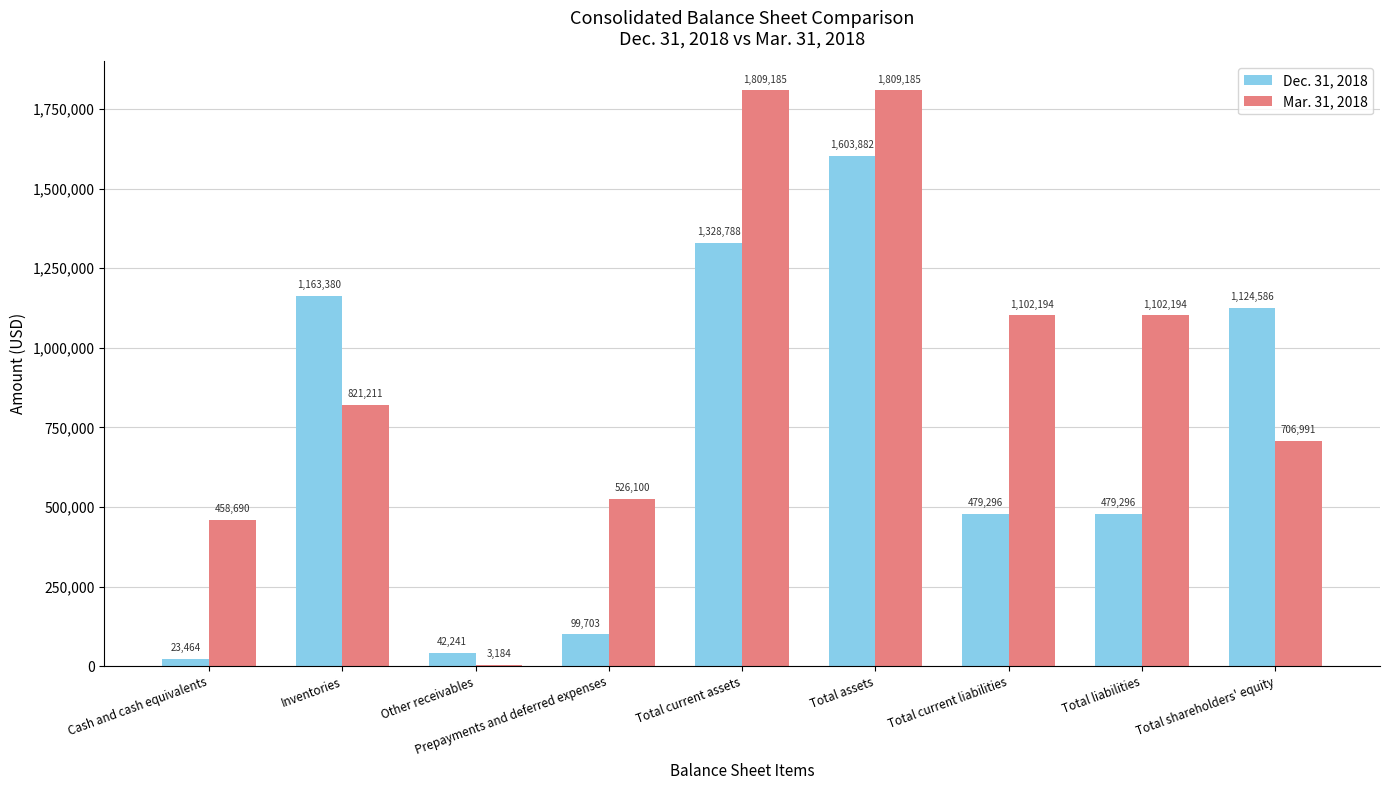

Where does the Dec. 31, 2018 series first go above 479296?

Inventories